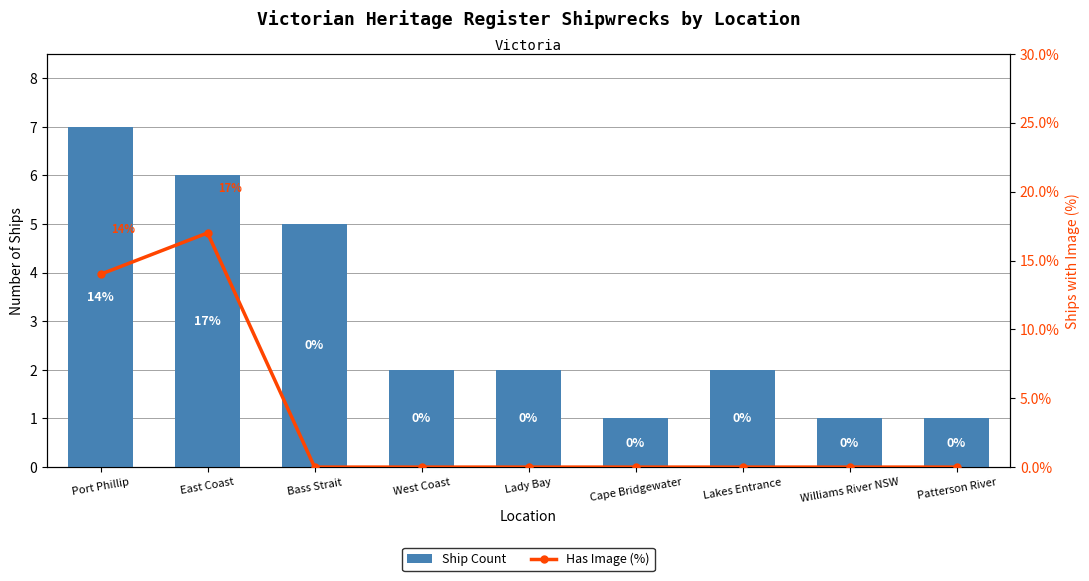

Which has a higher value, Patterson River or Cape Bridgewater?

Patterson River